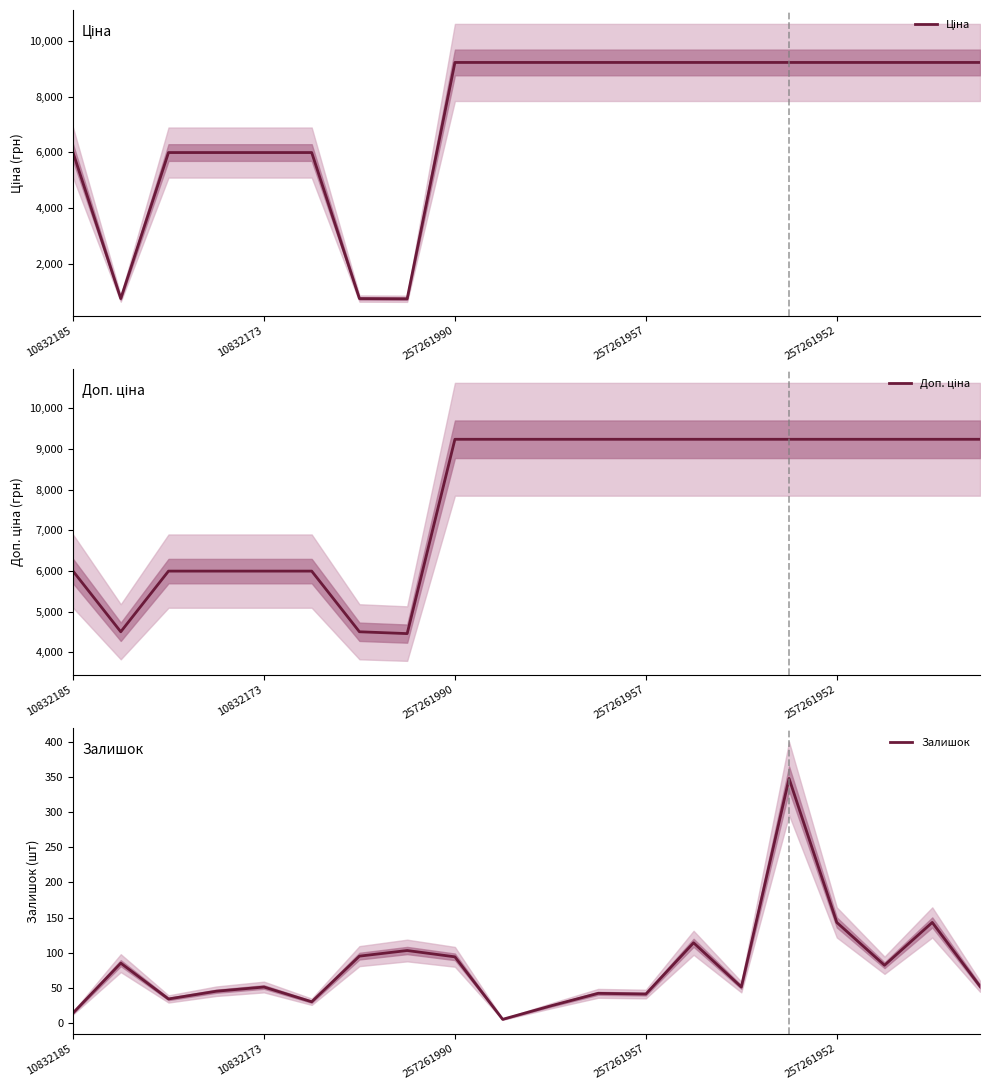

True or false: Залишок has a value of 41 at 257261957.

True